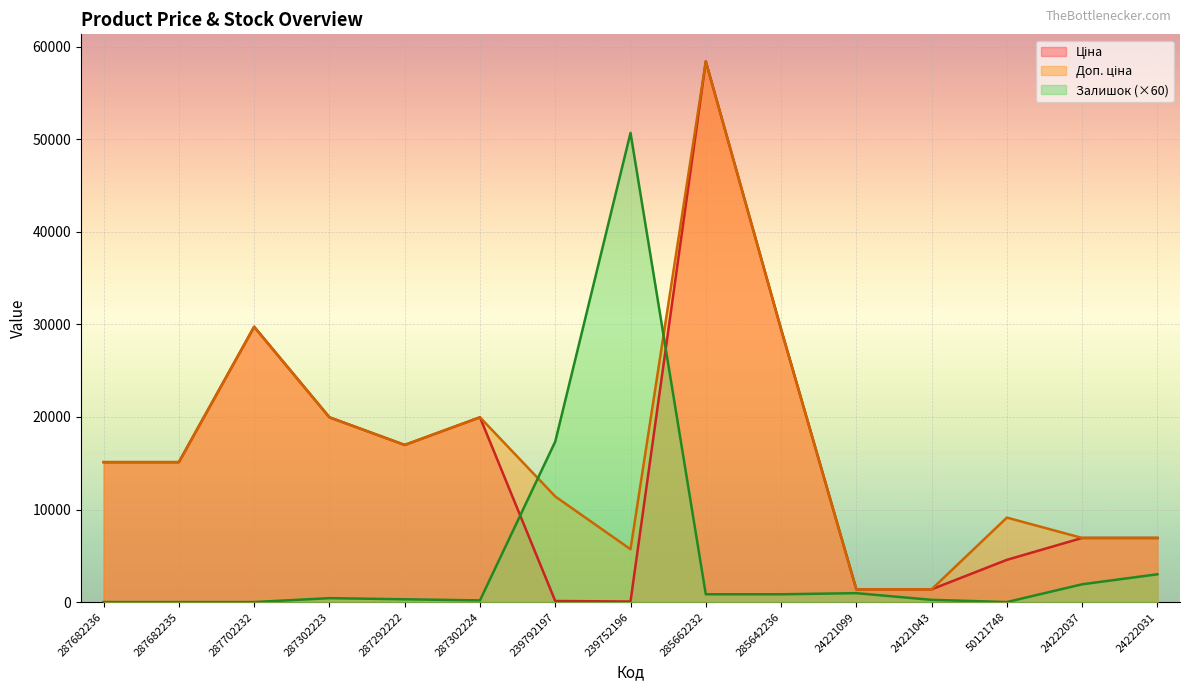

Does the chart display data point markers on the line(s)?

No